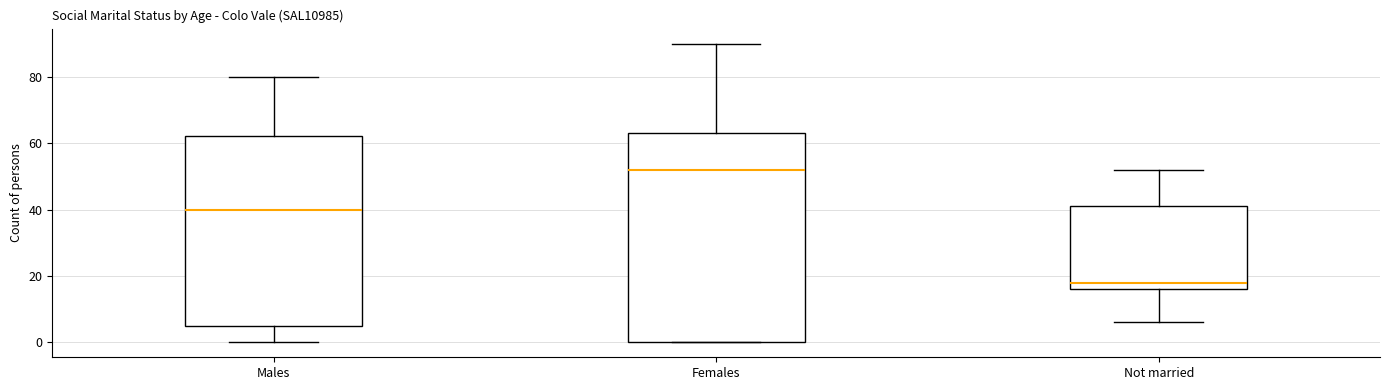

Where is the lower edge of the box for Not married on the y-axis? The values are not printed on the chart, so give them approximately, as read against the axis.

16